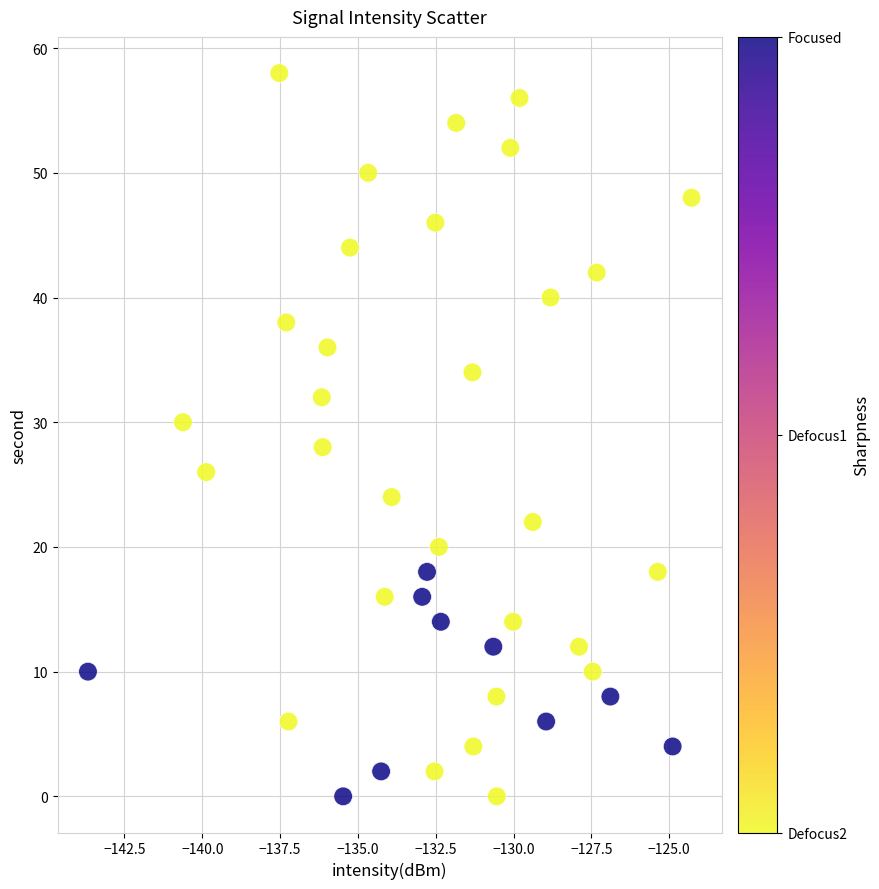

What is the range of Y values (max minus min)?

58